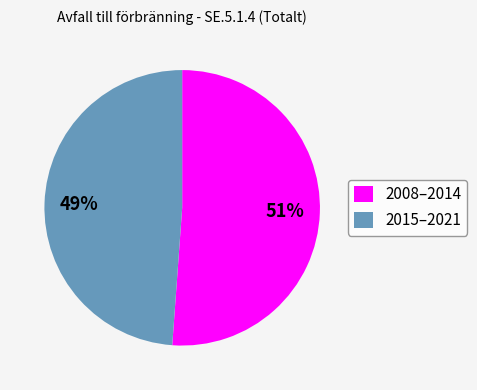

What percentage is the 2015–2021 slice, to the nearest percent?

49%